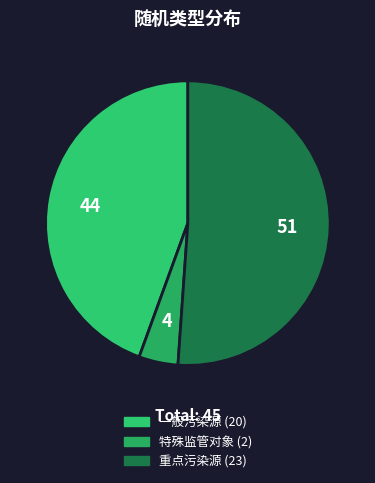

How many slices are in this pie chart?

3